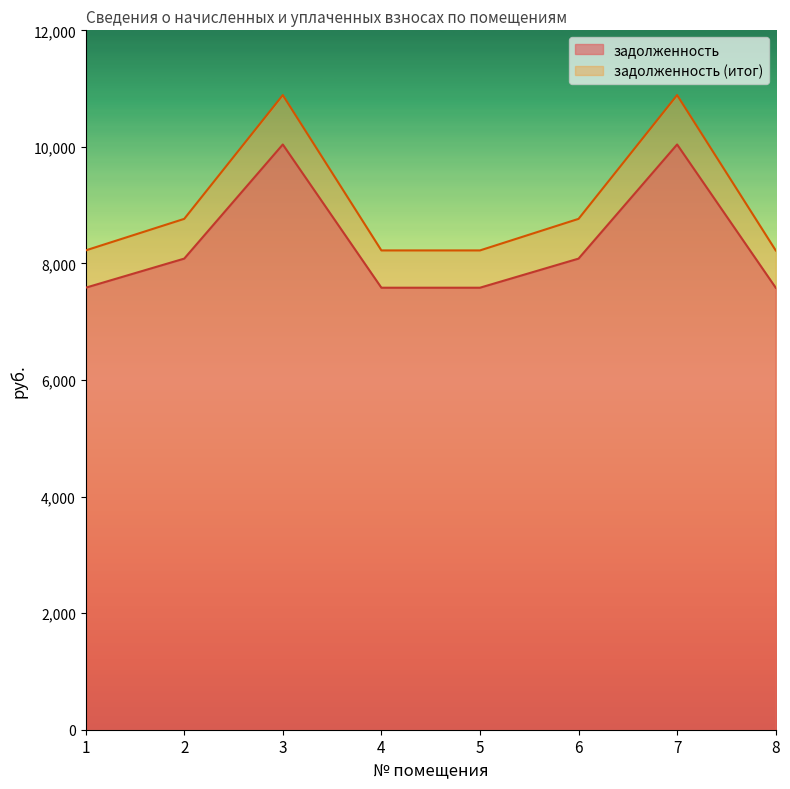

What is the minimum value for задолженность?

7584.0